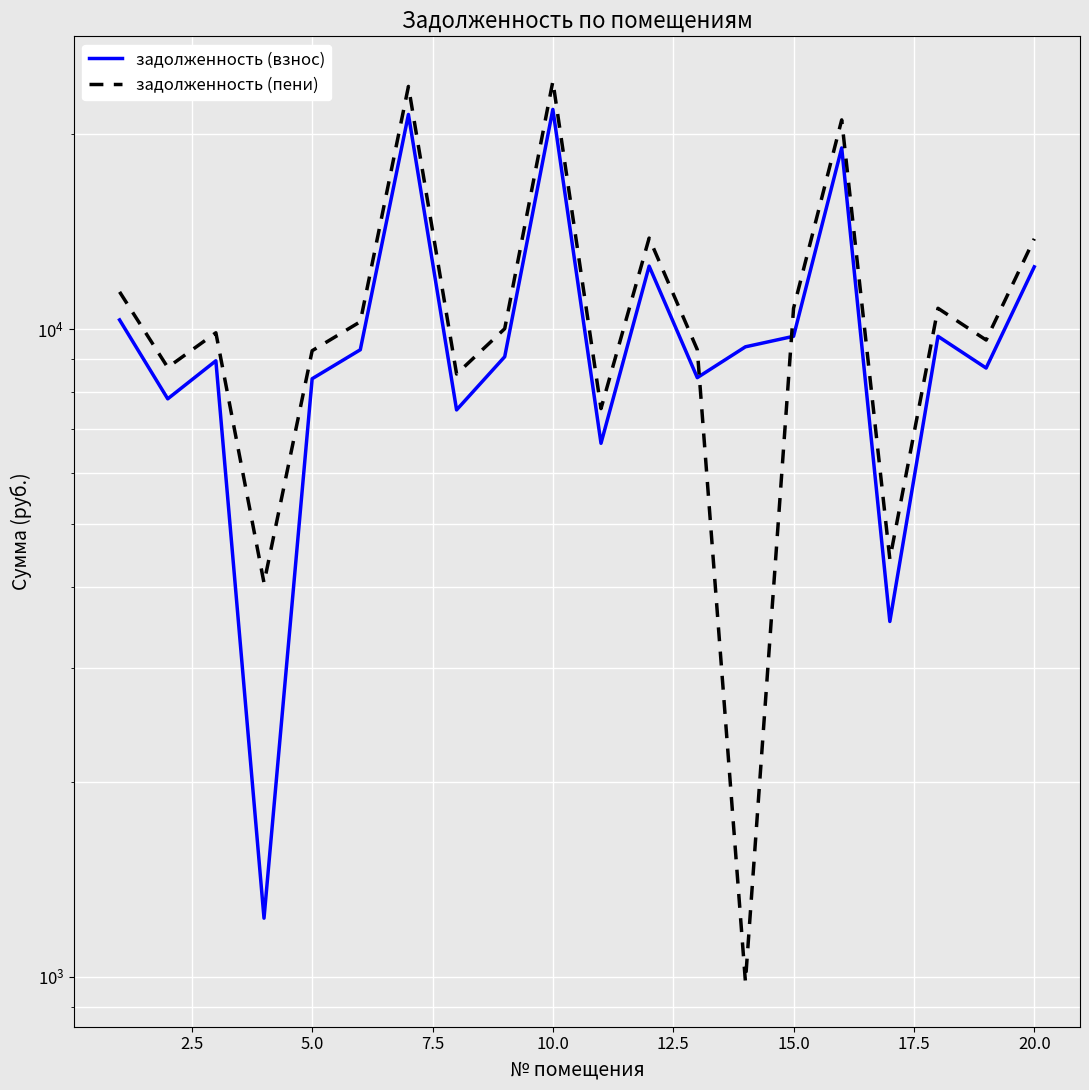

Which series ends up on top after the final intersection of задолженность (взнос) and задолженность (пени)?

задолженность (пени)